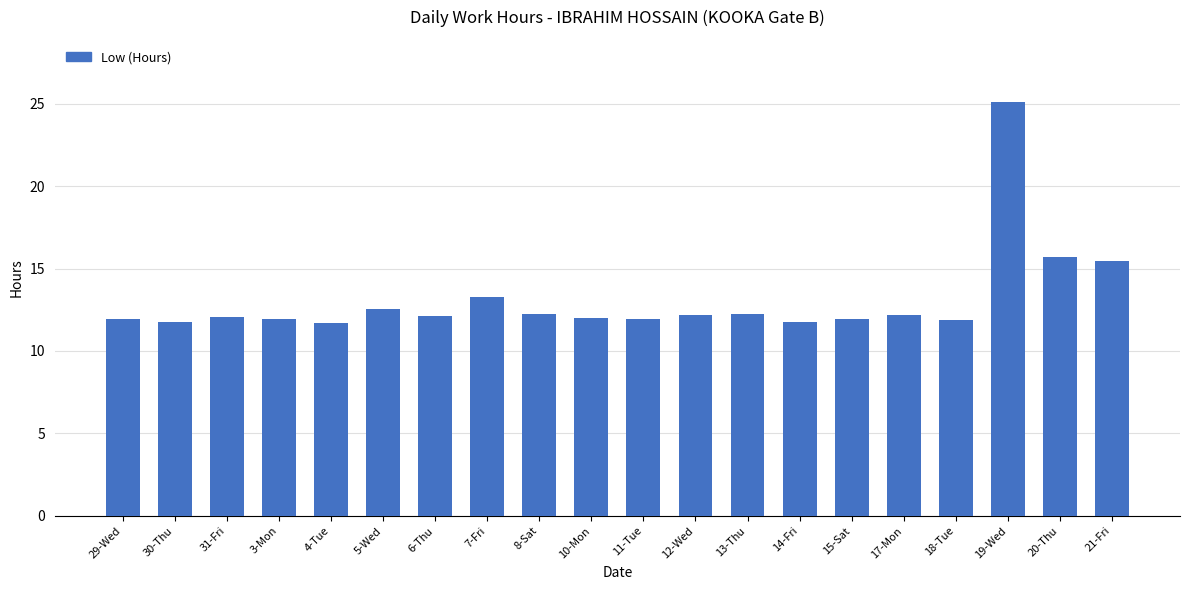

What is the average value?

13.1